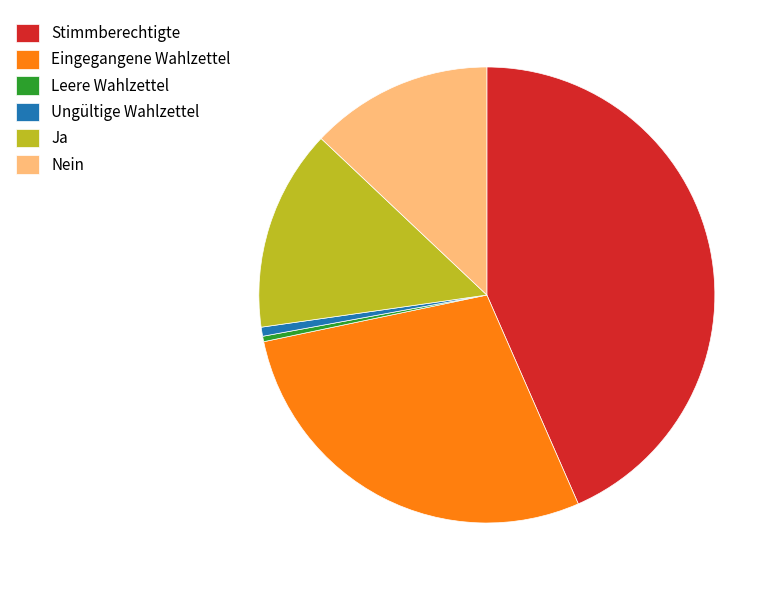

Is there a majority slice in this chart?

No